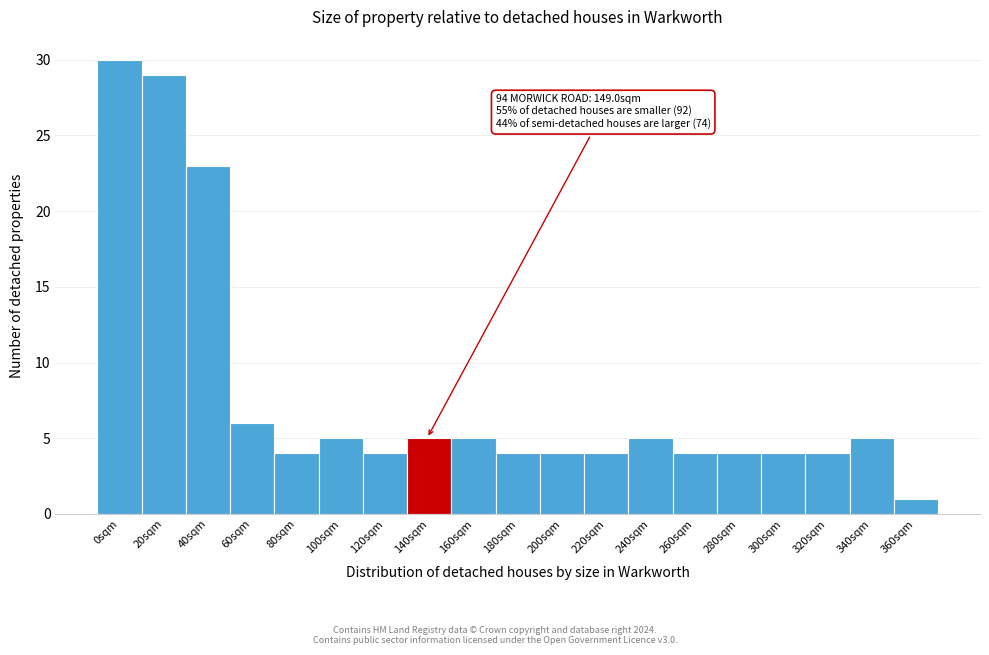

Reading left to right, transcribe all the data shown in this chart.

0sqm=30	20sqm=29	40sqm=23	60sqm=6	80sqm=4	100sqm=5	120sqm=4	140sqm=5	160sqm=5	180sqm=4	200sqm=4	220sqm=4	240sqm=5	260sqm=4	280sqm=4	300sqm=4	320sqm=4	340sqm=5	360sqm=1